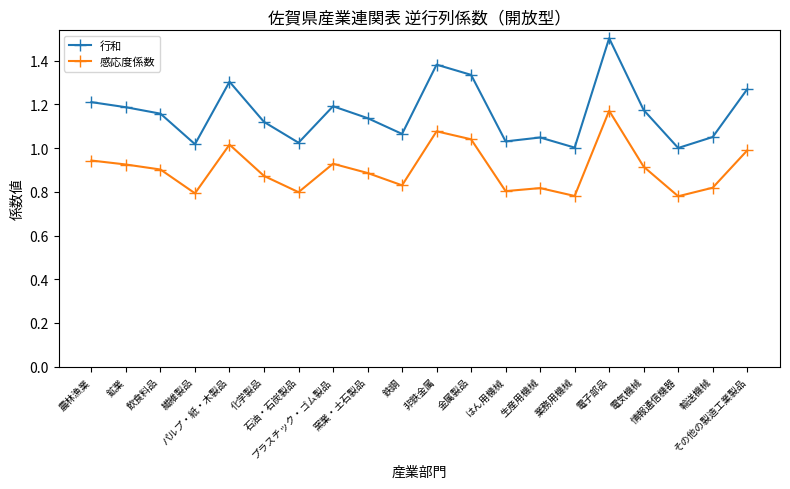

Which series has the largest total across all categories?

行和